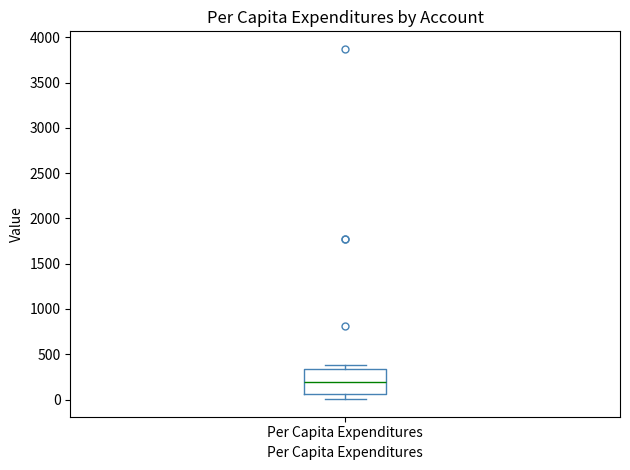

Read this box plot against the y-axis: the position of the median line, the range covered by the box, and the ends of both whiskers. The values are not printed on the chart, so give them approximately, as read against the axis.

median 200, box 50 to 350, whiskers 0 to 400